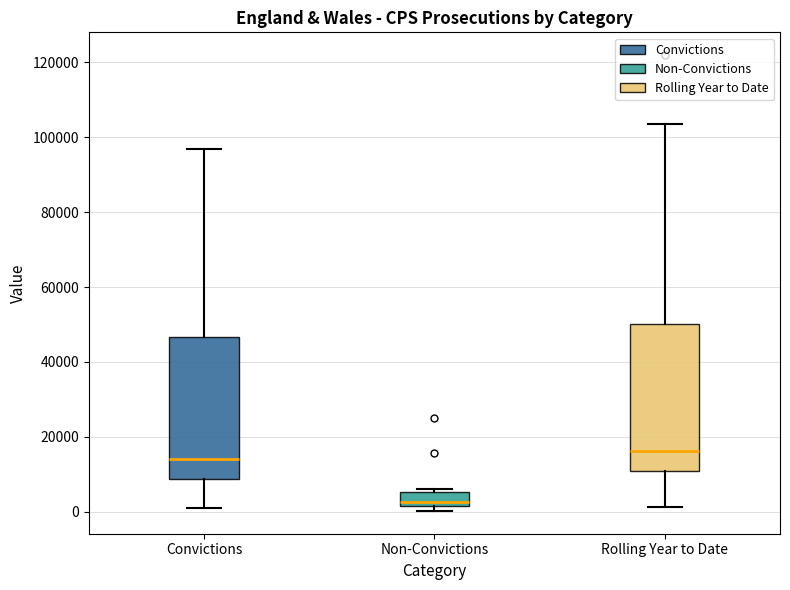

Reading left to right, read every box against the y-axis: the position of its median line, the range the box covers, and the ends of its whiskers. The values are not printed on the chart, so give them approximately, as read against the axis.

Convictions: median 14000, box 8000 to 46000, whiskers 2000 to 96000
Non-Convictions: median 2000 (just above the box's lower edge), box 2000 to 6000, whiskers 0 to 6000 (just above the box's upper edge)
Rolling Year to Date: median 16000, box 10000 to 50000, whiskers 2000 to 104000